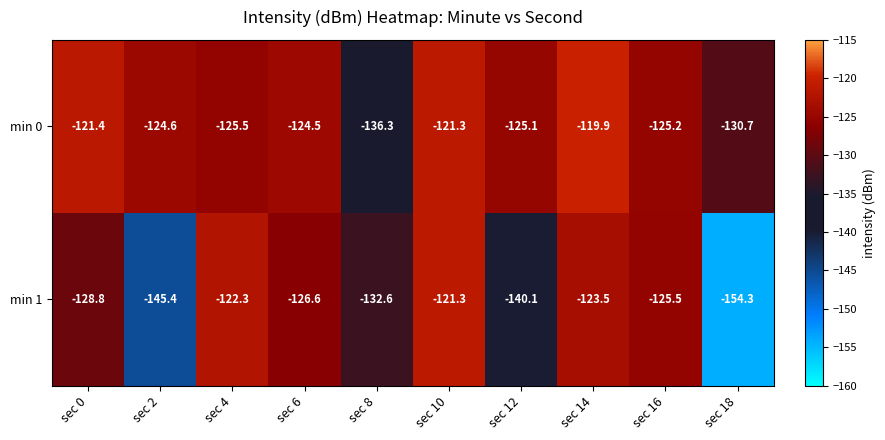

Reading right to left, list all the values displayed in this chart.

min 0: -130.7	-125.2	-119.9	-125.1	-121.3	-136.3	-124.5	-125.5	-124.6	-121.4
min 1: -154.3	-125.5	-123.5	-140.1	-121.3	-132.6	-126.6	-122.3	-145.4	-128.8